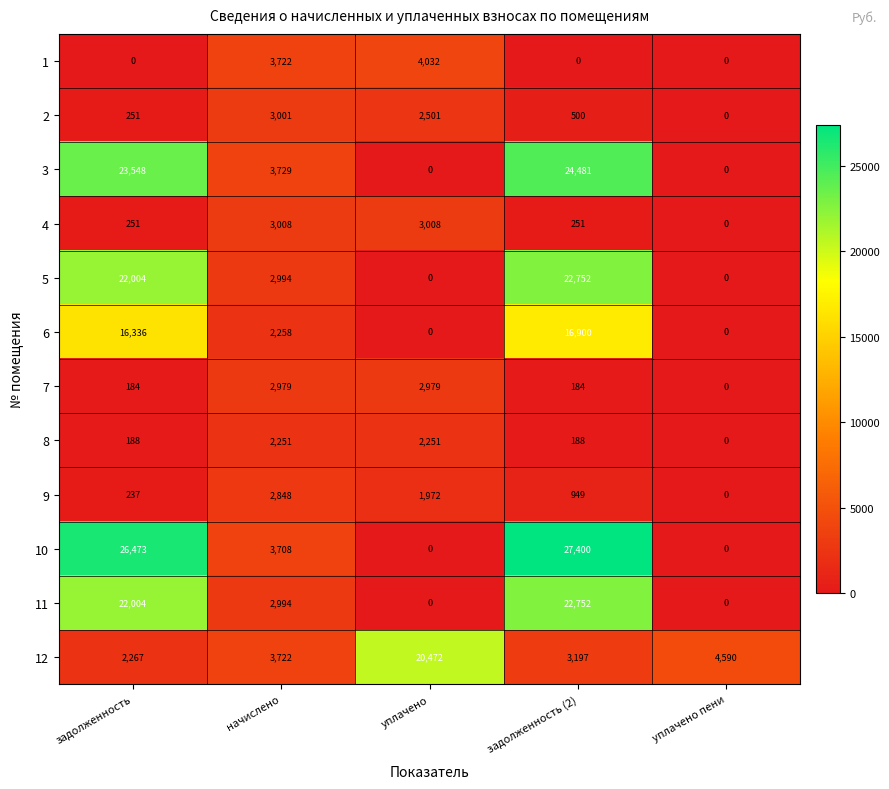

What is the spread (max minus min) of values at задолженность?

26473